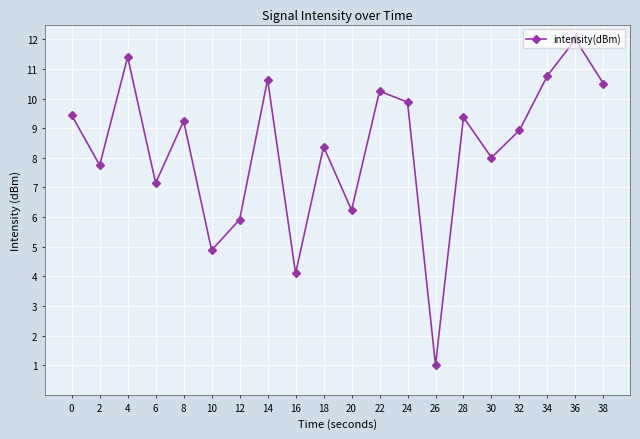

How many lines are shown in the chart?

1